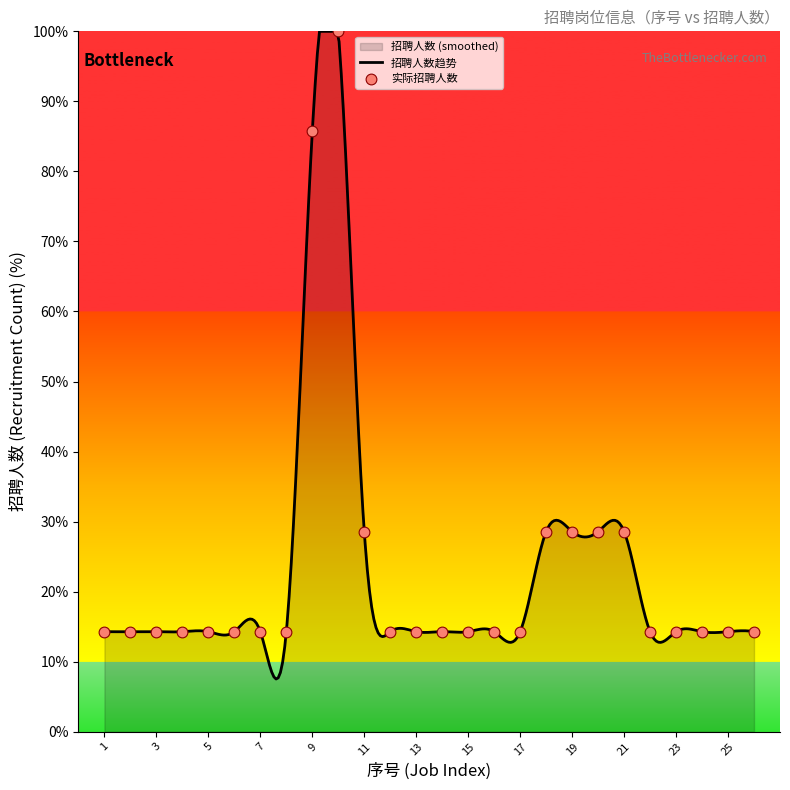

Which has a higher value, 11 or 6?

11